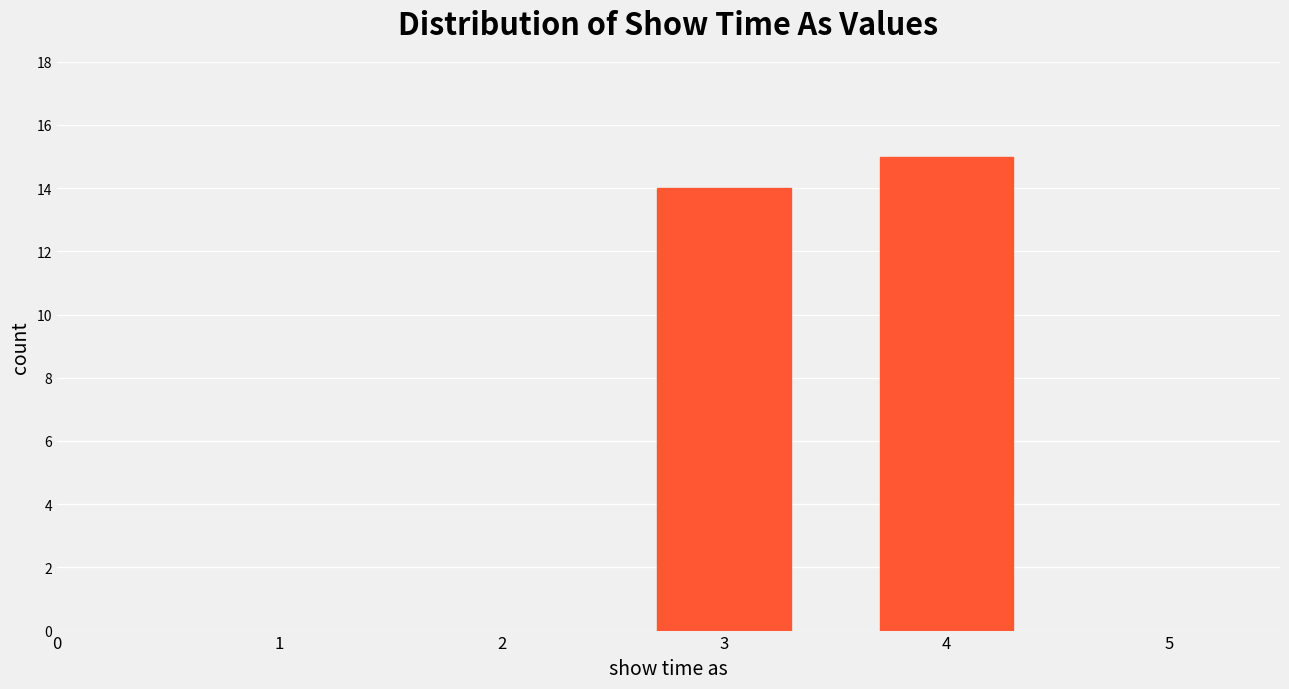

Reading left to right, transcribe all the data shown in this chart.

14	15